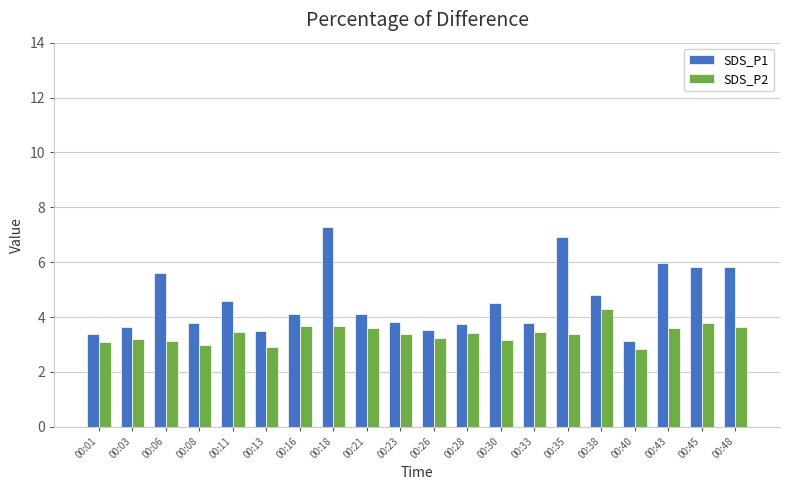

What is the average value of the SDS_P1 series?

4.6